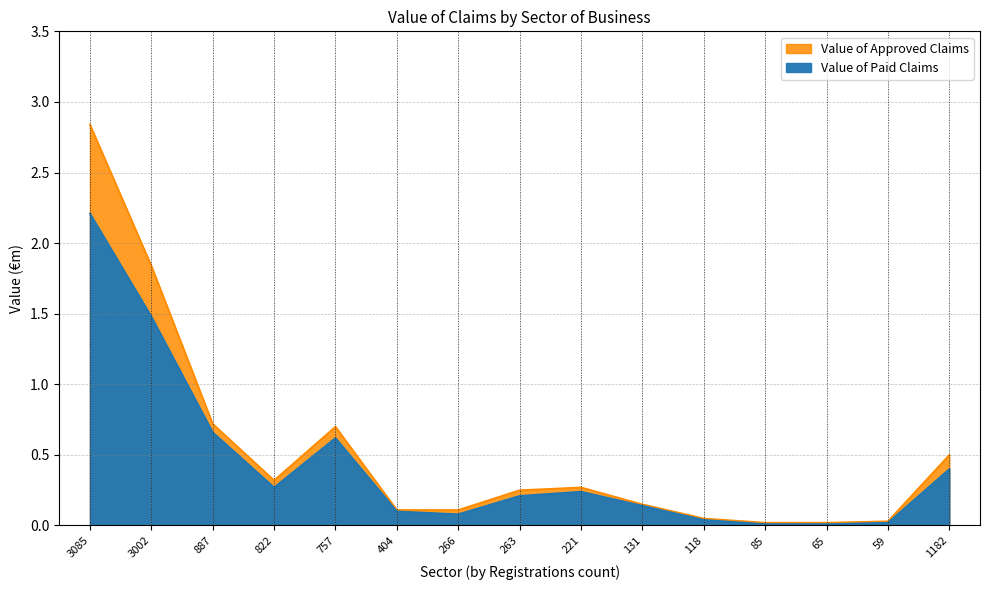

True or false: Value of Approved Claims and Value of Paid Claims intersect in this chart.

False